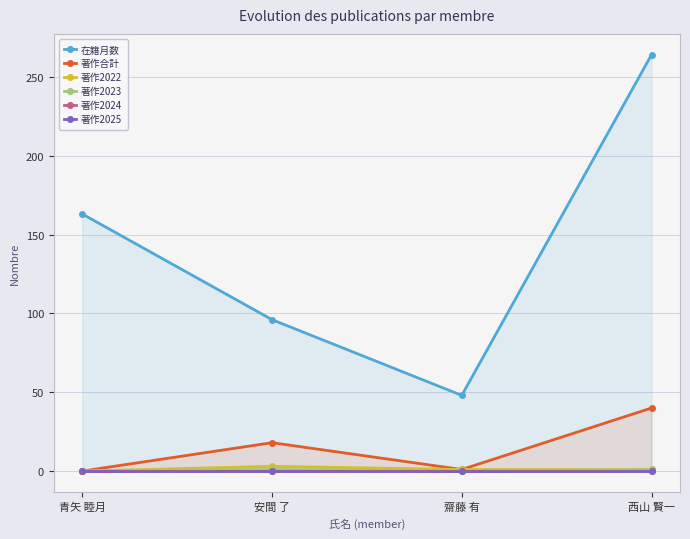

At which label does 著作2022 reach its minimum?

青矢 睦月